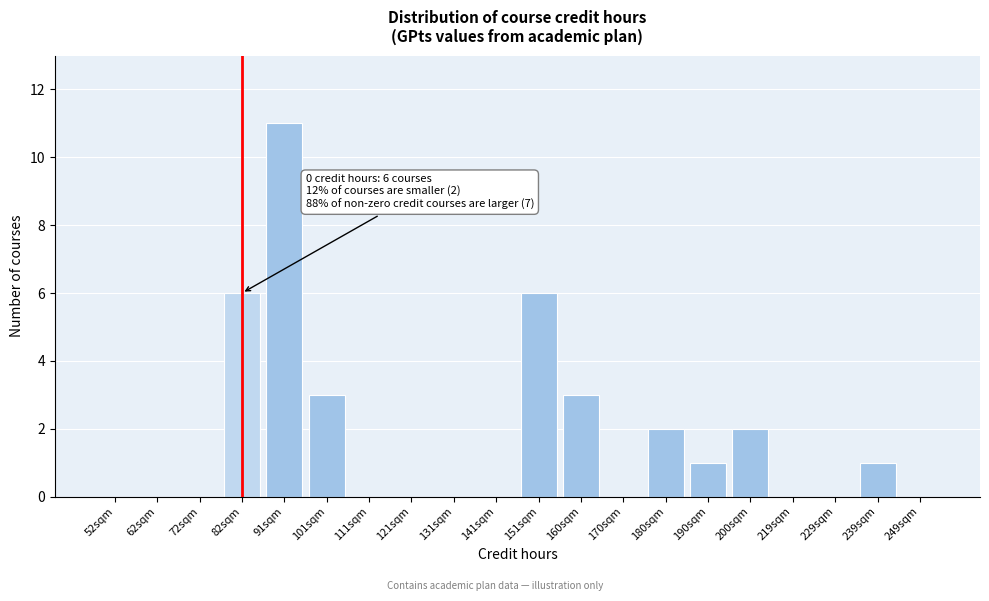

Reading left to right, extract all data points from this chart.

52sqm=0	62sqm=0	72sqm=0	82sqm=6	91sqm=11	101sqm=3	111sqm=0	121sqm=0	131sqm=0	141sqm=0	151sqm=6	160sqm=3	170sqm=0	180sqm=2	190sqm=1	200sqm=2	219sqm=0	229sqm=0	239sqm=1	249sqm=0